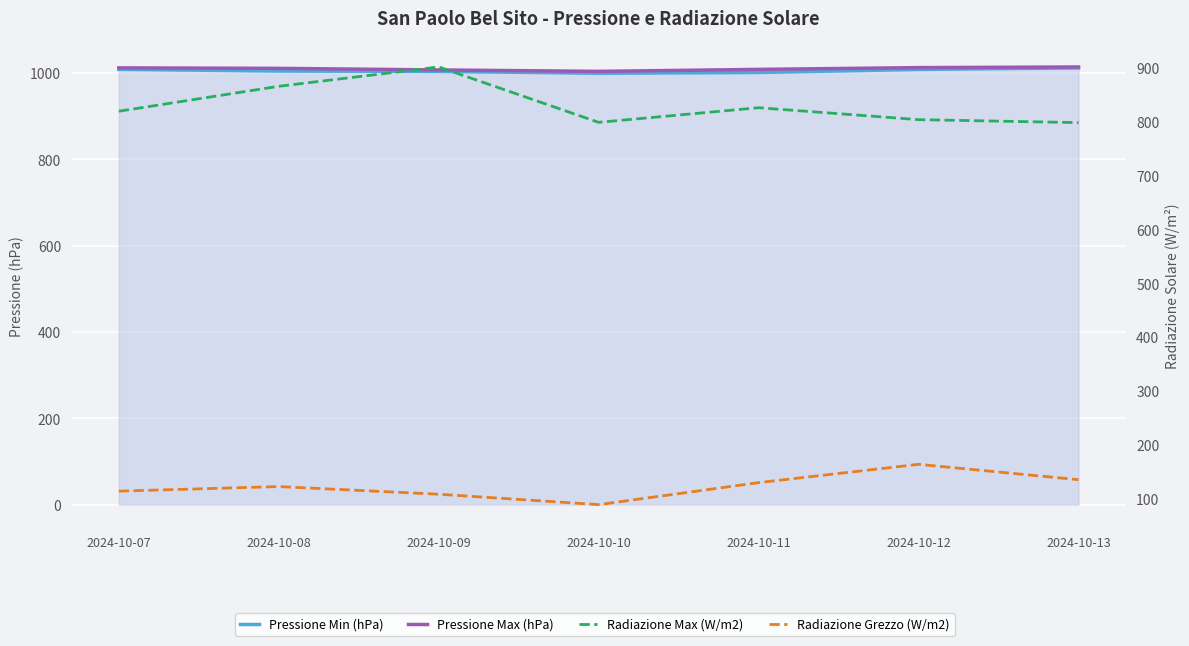

At which label does Radiazione Grezzo (W/m2) reach its minimum?

2024-10-10